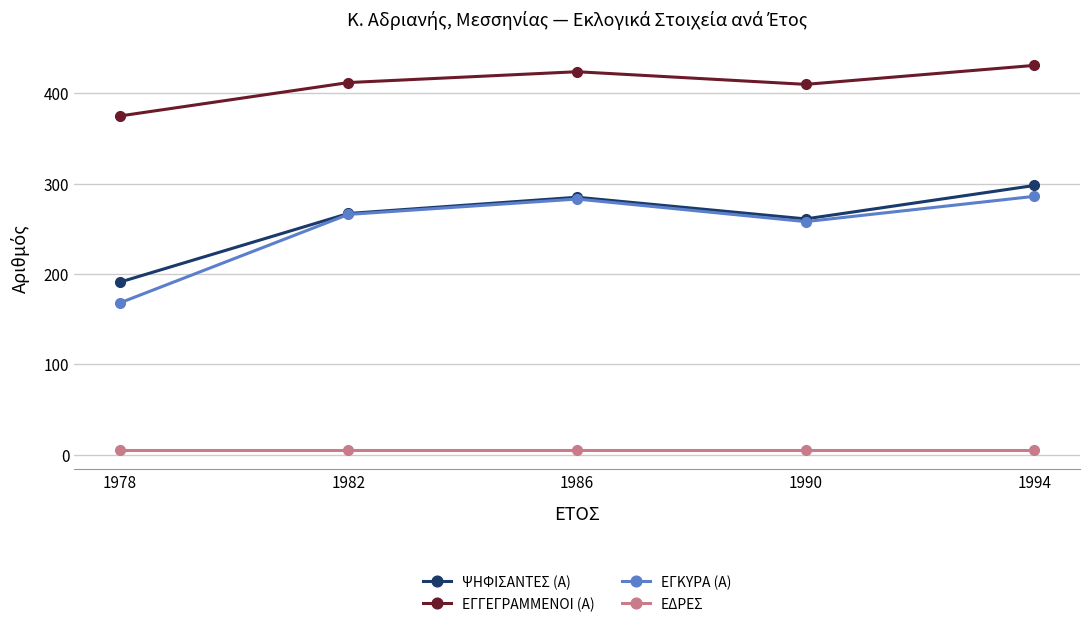

What is the average value of the ΕΓΚΥΡΑ (Α) series?

252